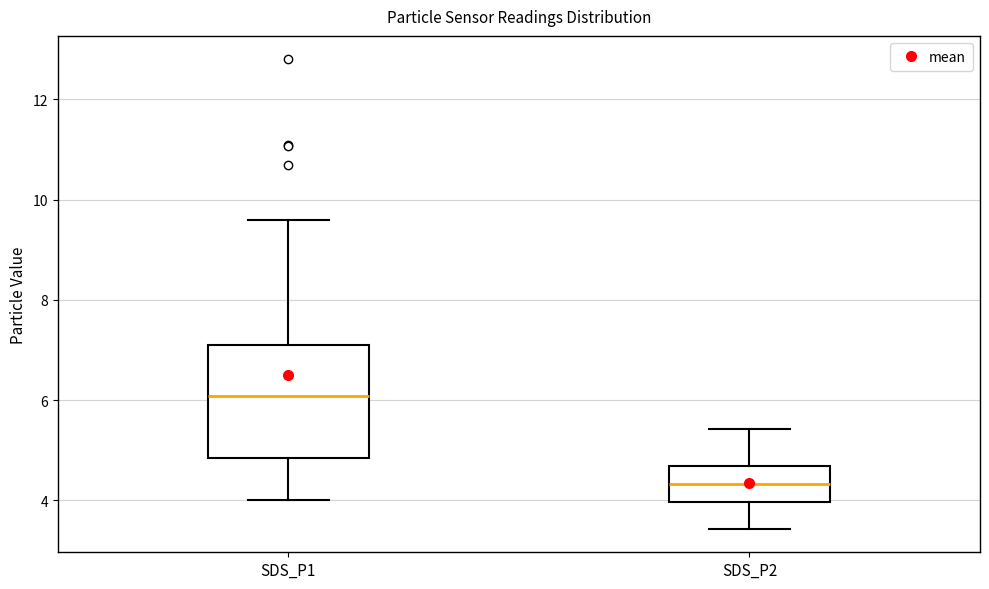

Reading left to right, read every box against the y-axis: the position of its median line, the range the box covers, and the ends of its whiskers. The values are not printed on the chart, so give them approximately, as read against the axis.

SDS_P1: median 6.0, box 4.8 to 7.2, whiskers 4.0 to 9.6
SDS_P2: median 4.4, box 4.0 to 4.6, whiskers 3.4 to 5.4